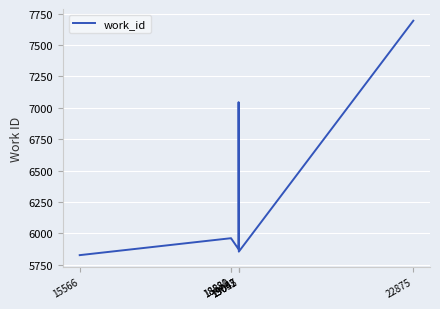

What is the difference between the maximum and minimum values?

1868